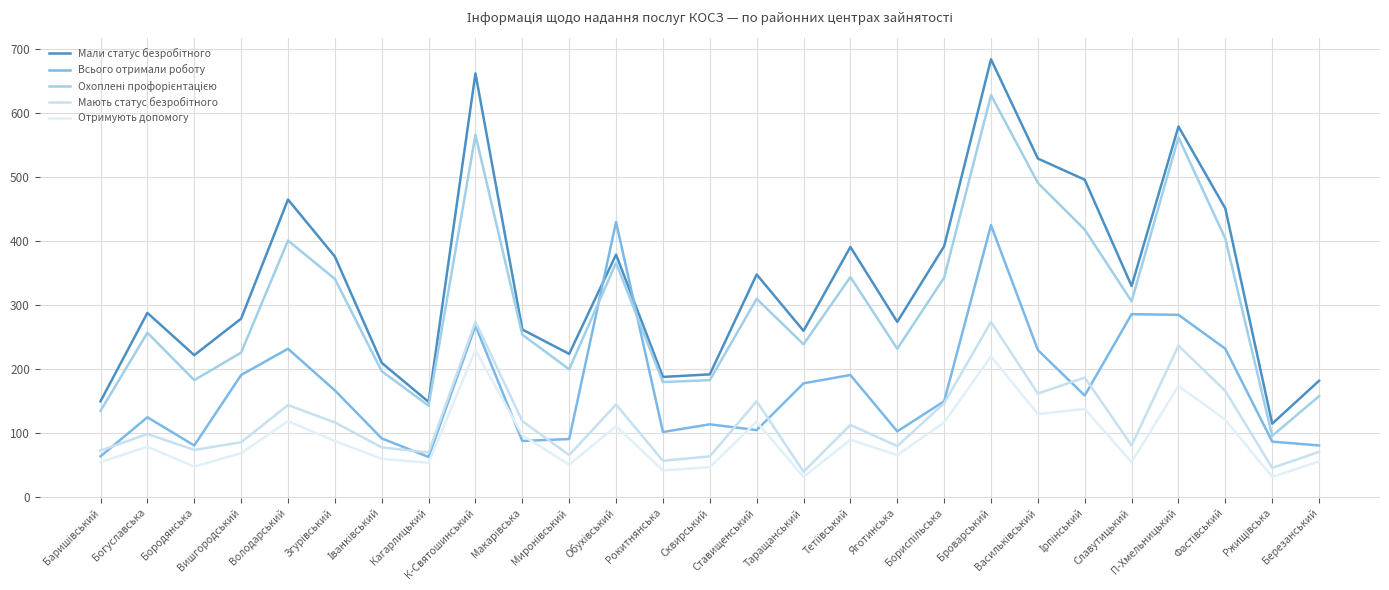

Reading left to right, list all the values displayed in this chart.

Мали статус безробітного: 150	288	222	279	465	376	210	149	662	262	224	379	188	192	348	260	391	274	392	684	529	496	330	579	451	115	182
Всього отримали роботу: 64	125	81	191	232	167	92	63	268	88	91	430	102	114	105	178	191	103	150	425	230	159	286	285	232	87	81
Охоплені профорієнтацією: 135	257	183	226	401	341	197	143	566	254	200	366	180	183	310	239	344	232	343	628	491	418	306	562	404	96	158
Мають статус безробітного: 73	99	74	86	144	117	78	70	274	119	66	145	57	64	150	40	113	80	147	274	162	187	81	237	166	46	71
Отримують допомогу: 55	79	48	69	119	88	60	54	230	97	51	111	42	47	118	32	90	66	117	220	130	138	55	174	121	32	56